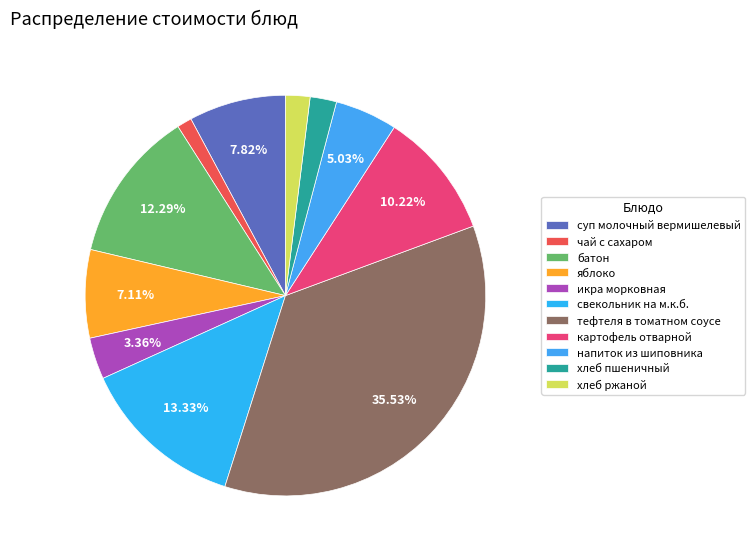

Between икра морковная and напиток из шиповника, which is larger?

напиток из шиповника